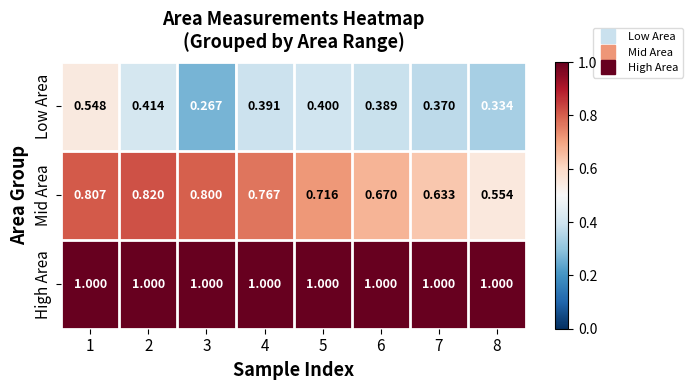

Rank the series by their average value, from lowest to highest.

Low Area, Mid Area, High Area